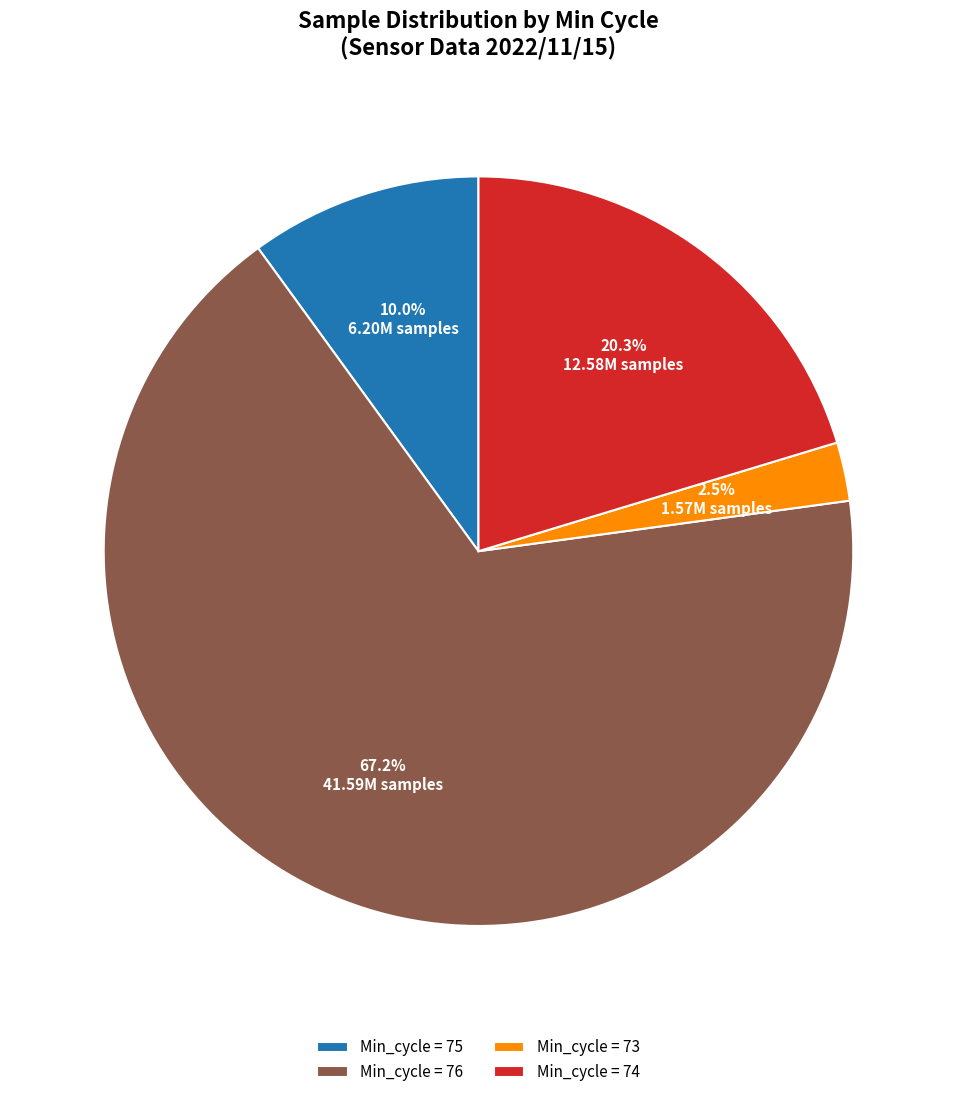

Combined, do Min_cycle = 74 and Min_cycle = 75 account for over 50%?

No